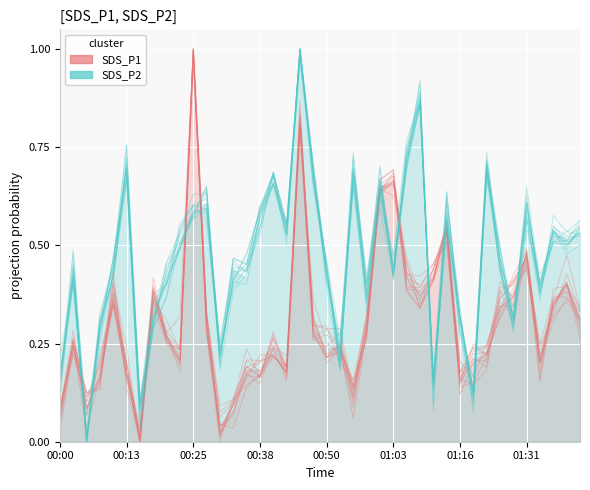

True or false: SDS_P1 has more than 0 points higher than both neighbors.

True